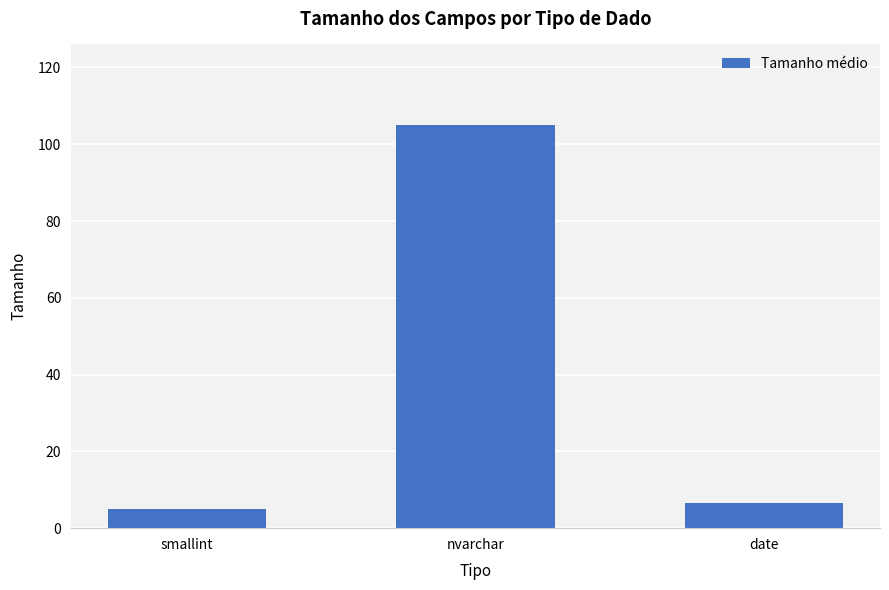

Does the chart contain any negative values?

No